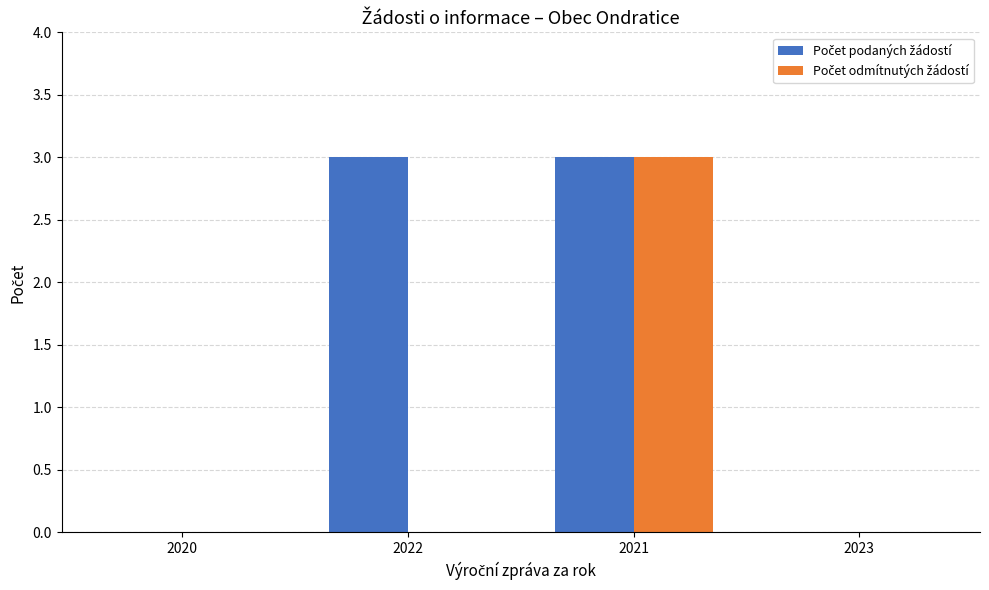

What is the maximum value shown in the chart?

3